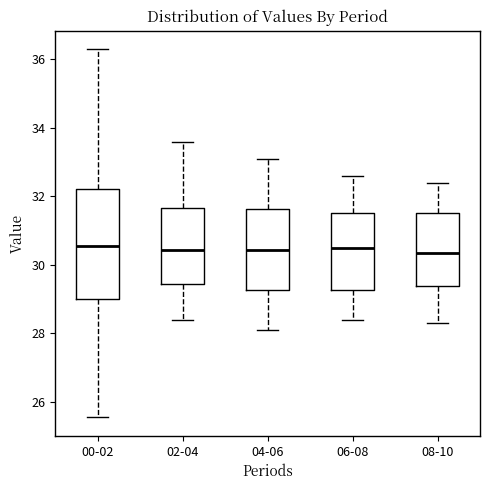

Reading left to right, transcribe this box plot: for each box, give where its median line is, the range the box spans, and where its two whiskers end, as read against the y-axis. The values are not printed on the chart, so give them approximately, as read against the axis.

00-02: median 30.6, box 29.0 to 32.2, whiskers 25.6 to 36.4
02-04: median 30.4, box 29.4 to 31.6, whiskers 28.4 to 33.6
04-06: median 30.4, box 29.2 to 31.6, whiskers 28.2 to 33.2
06-08: median 30.6, box 29.2 to 31.6, whiskers 28.4 to 32.6
08-10: median 30.4, box 29.4 to 31.6, whiskers 28.4 to 32.4